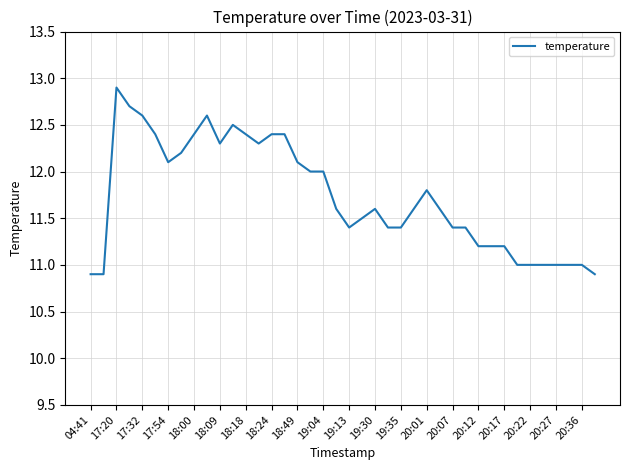

What is the smallest value displayed?

10.9